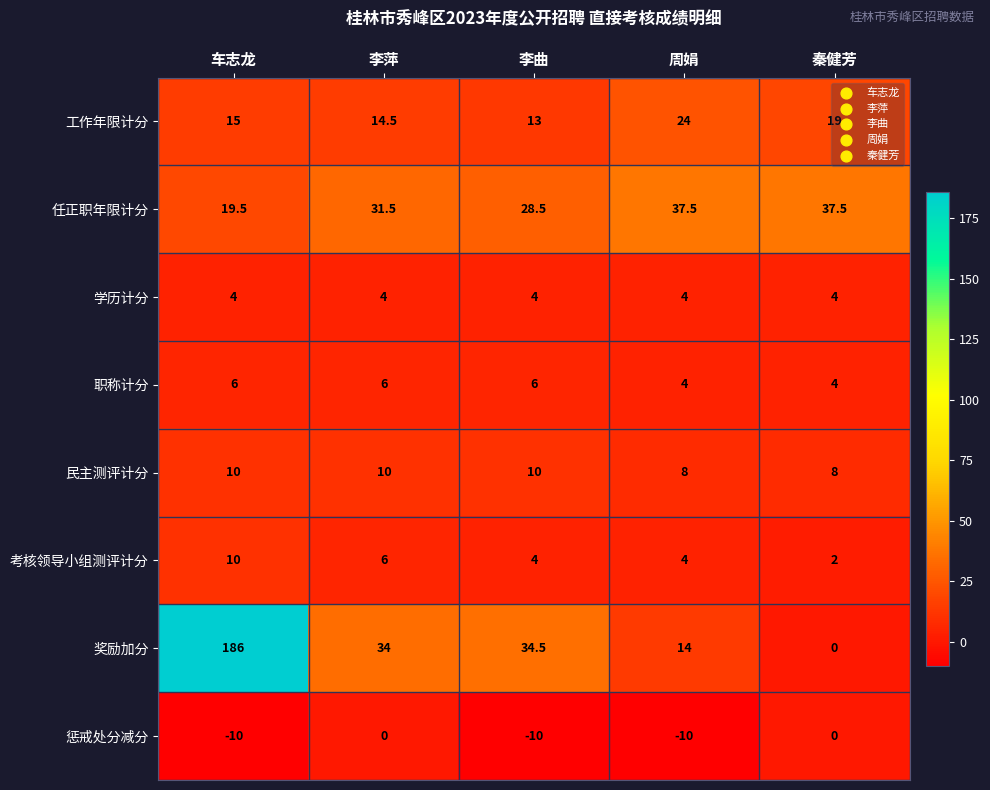

Which series changed the most between 李萍 and 秦健芳?

奖励加分